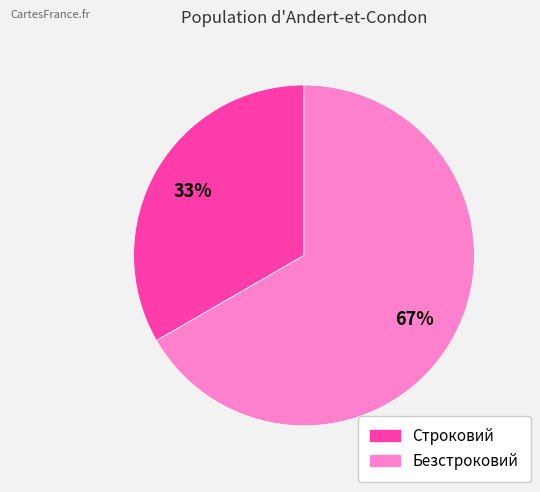

Rank the categories by value from highest to lowest.

Безстроковий, Строковий